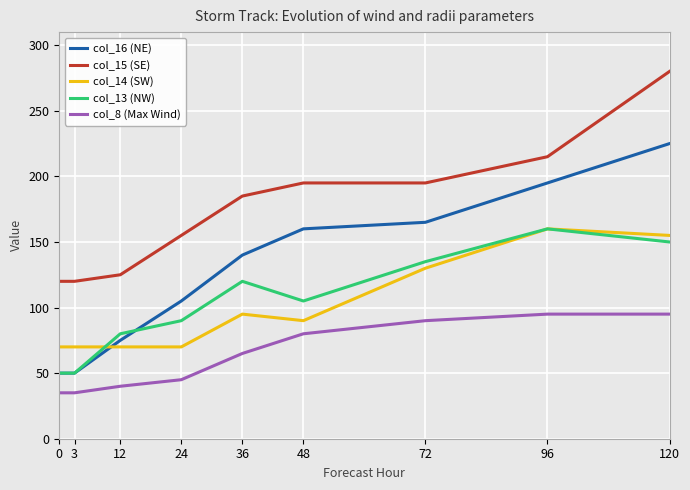

What value does the col_16 (NE) series have at 0, to the nearest 5?

50